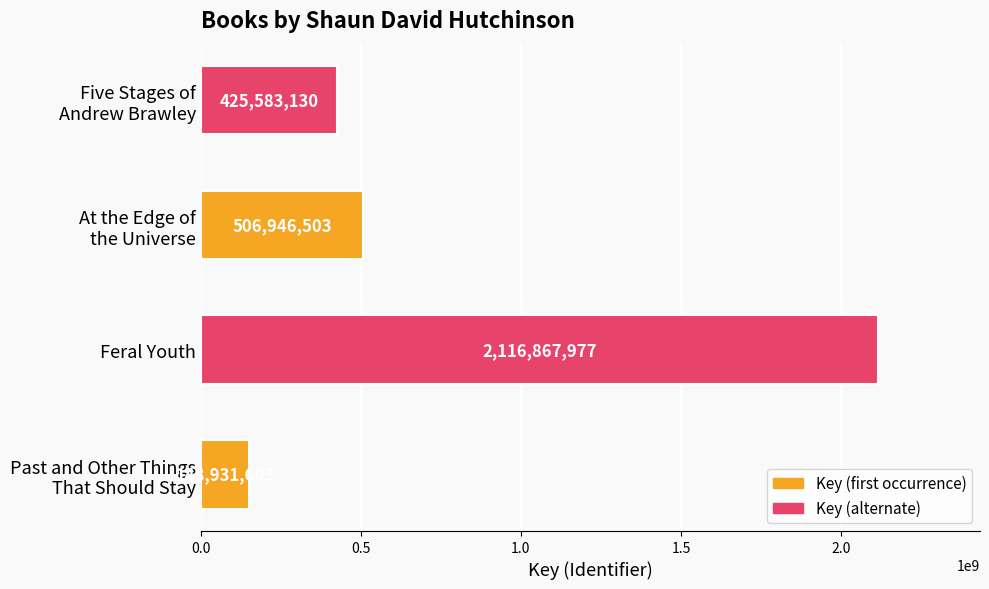

Rank the categories by value from highest to lowest.

Feral Youth, At the Edge of
the Universe, Five Stages of
Andrew Brawley, Past and Other Things
That Should Stay